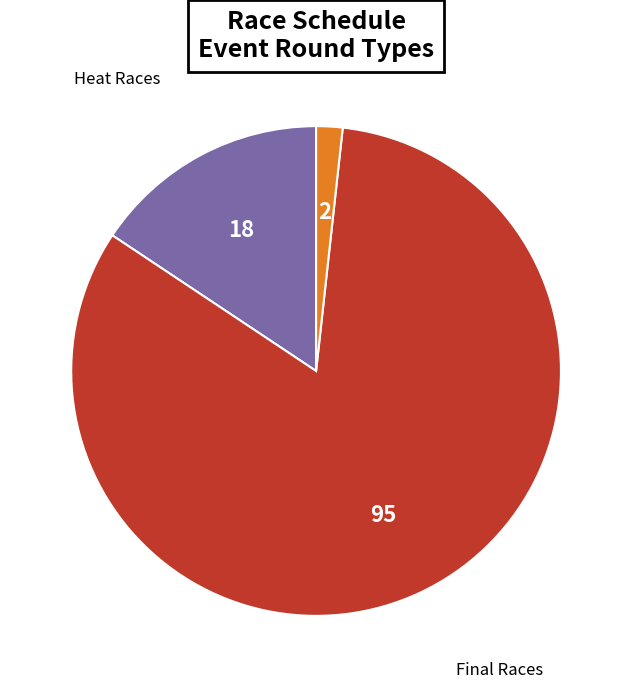

Does any single category account for the majority?

Yes